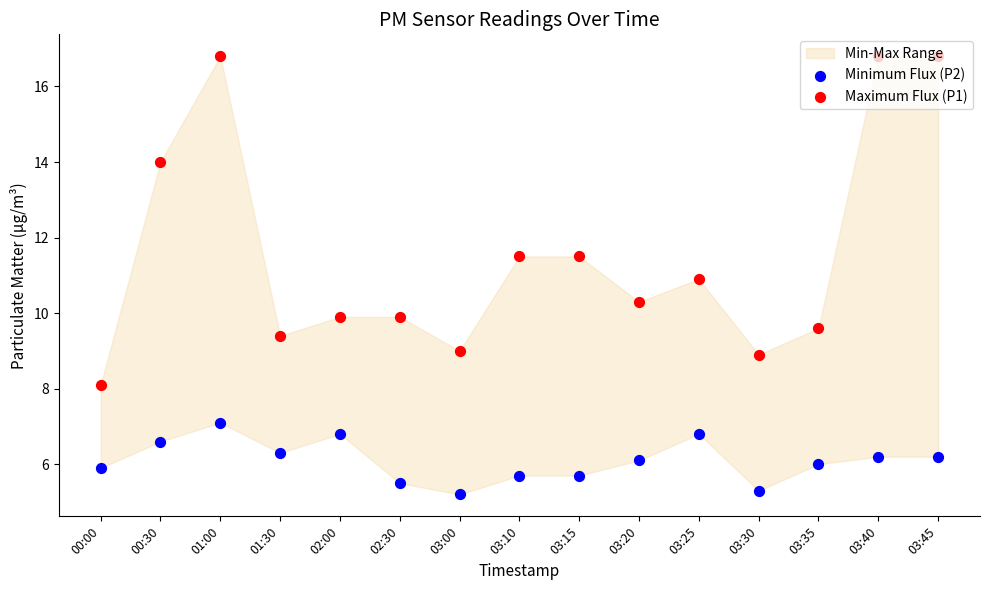

Which series contains the highest Y value?

Maximum Flux (P1)